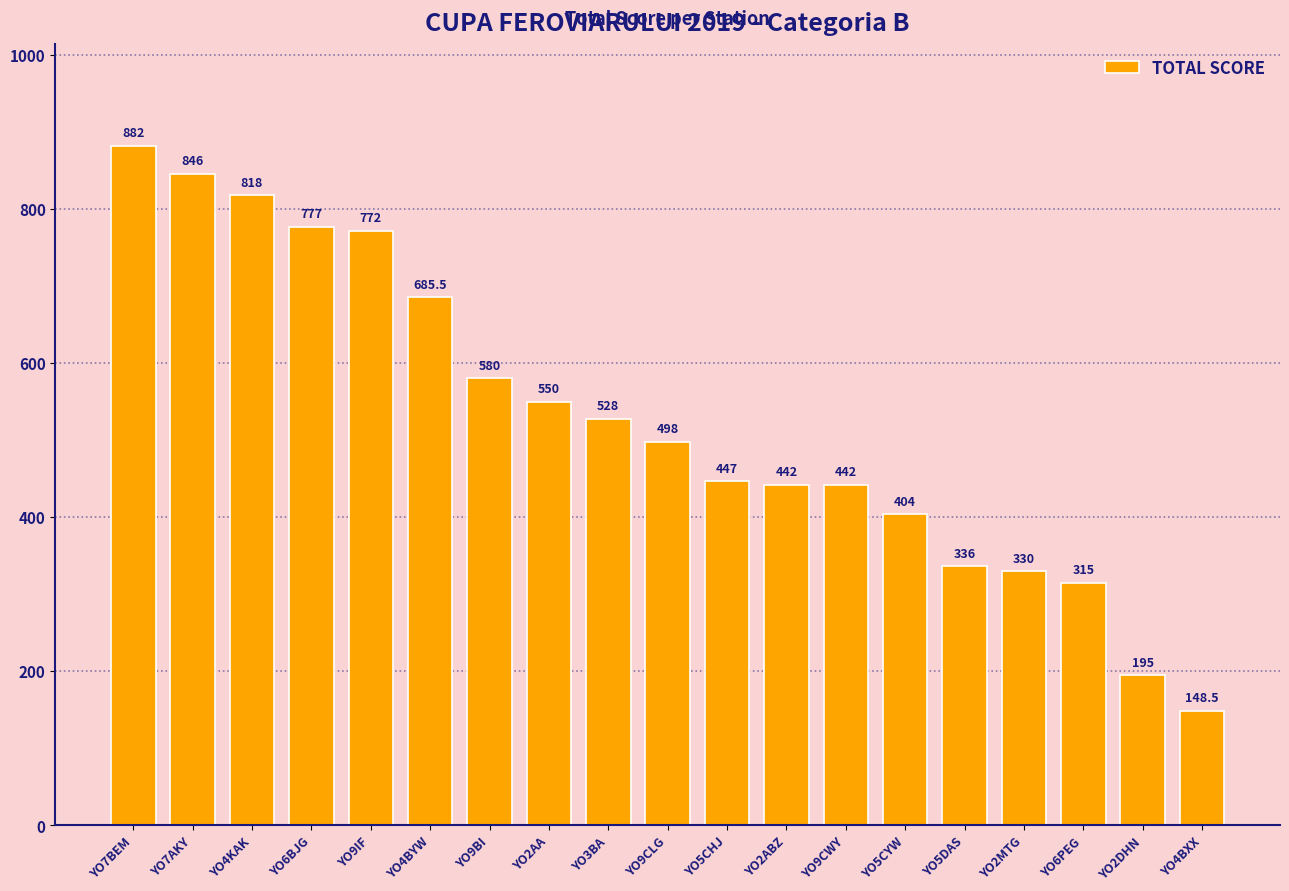

What is the value of the 17th bar from the left?

315.0